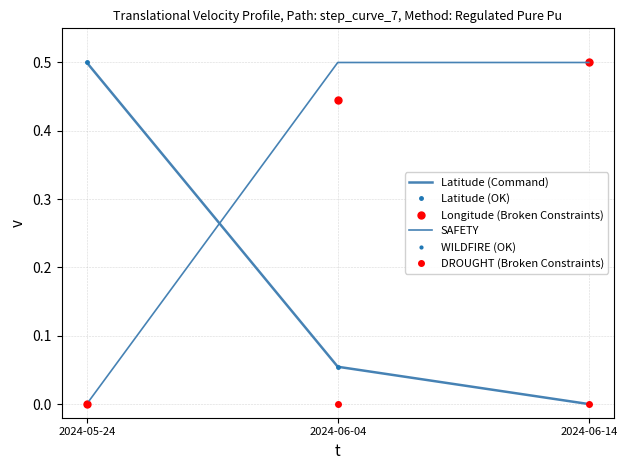

How many series are shown in this chart?

6